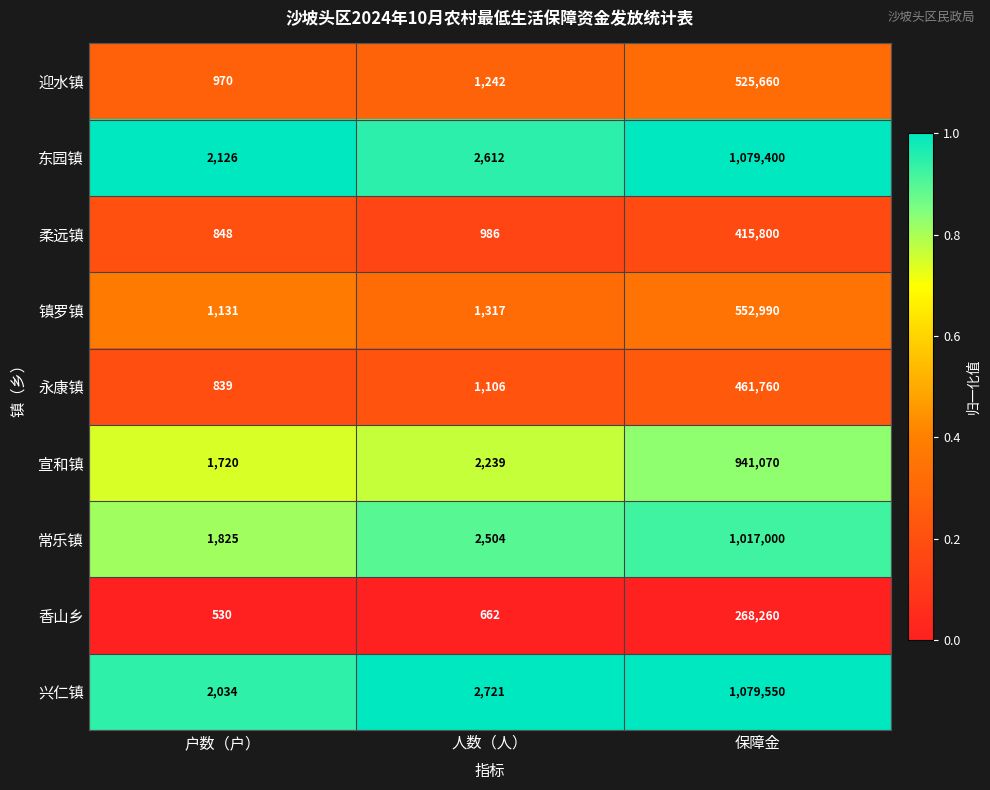

At which category is the sum across all series the highest?

保障金